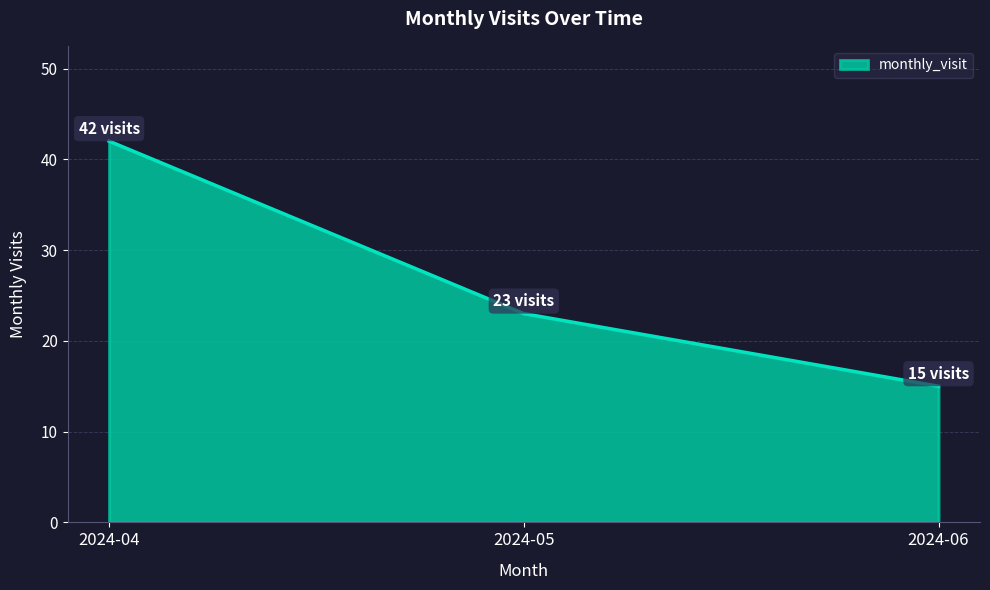

Reading left to right, extract all data points from this chart.

2024-04=42	2024-05=23	2024-06=15